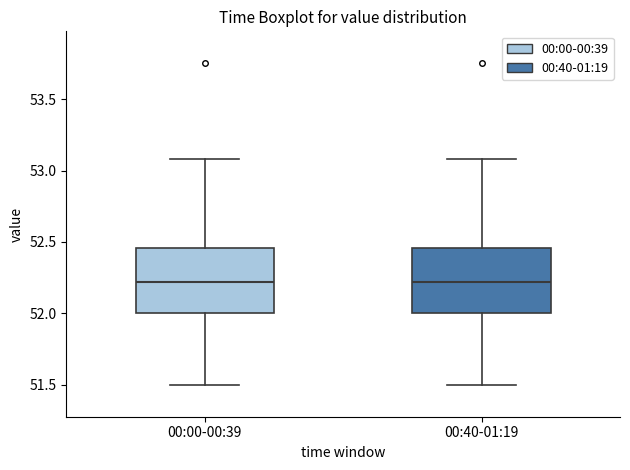

Reading left to right, read every box against the y-axis: the position of its median line, the range the box covers, and the ends of its whiskers. The values are not printed on the chart, so give them approximately, as read against the axis.

00:00-00:39: median 52.20, box 52.00 to 52.45, whiskers 51.50 to 53.10
00:40-01:19: median 52.20, box 52.00 to 52.45, whiskers 51.50 to 53.10